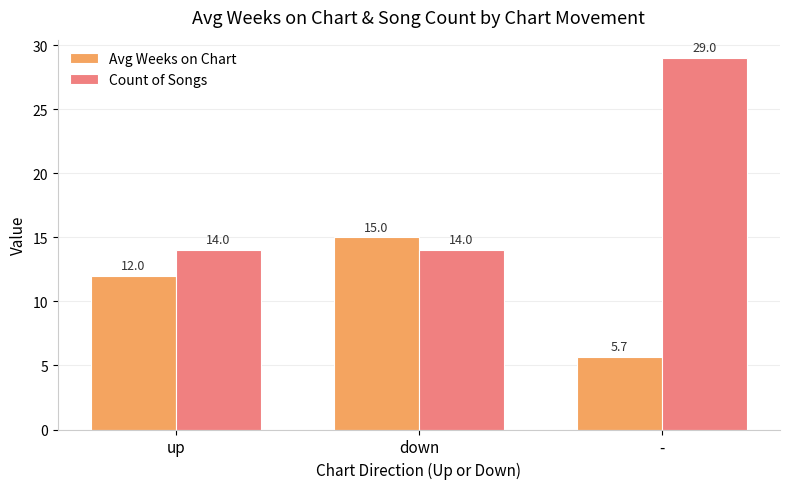

What is the difference between the maximum and second lowest values in the Count of Songs series?

15.0